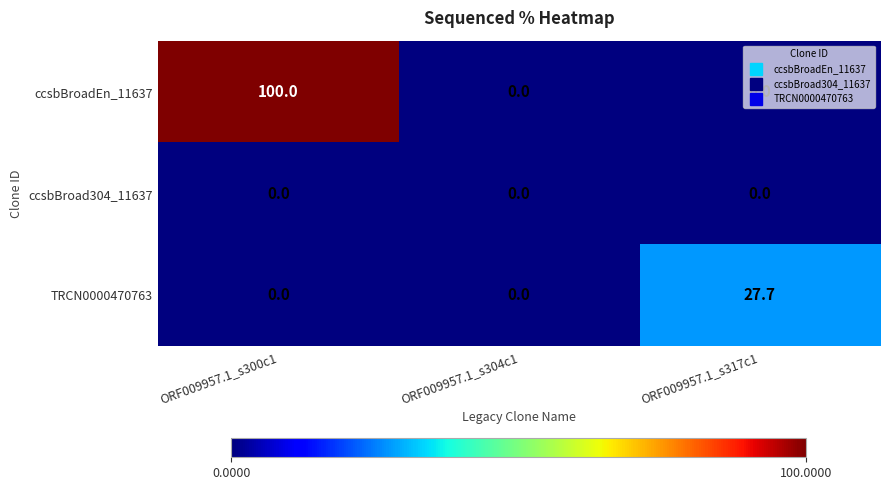

What is the difference between the maximum and minimum values in the TRCN0000470763 series?

27.7